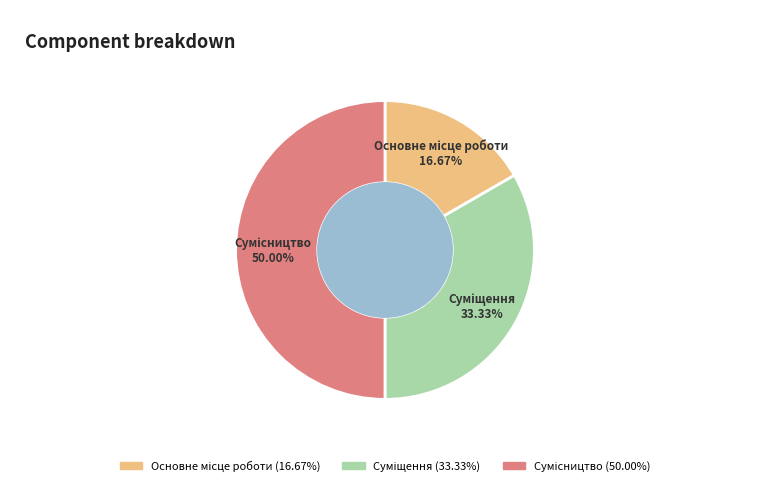

How many slices are in this pie chart?

3